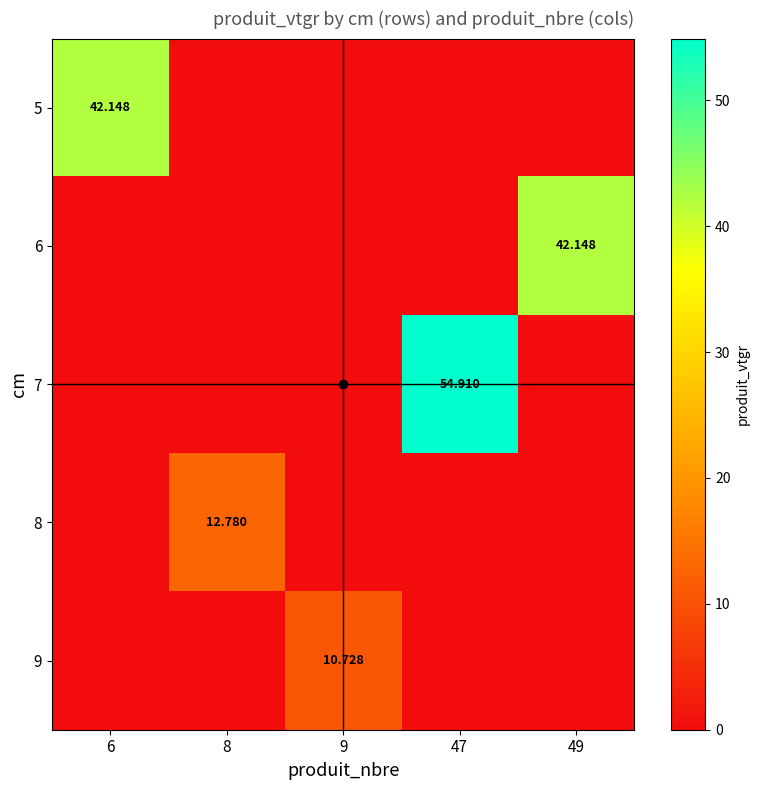

How many positive values does the 6 series have?

1